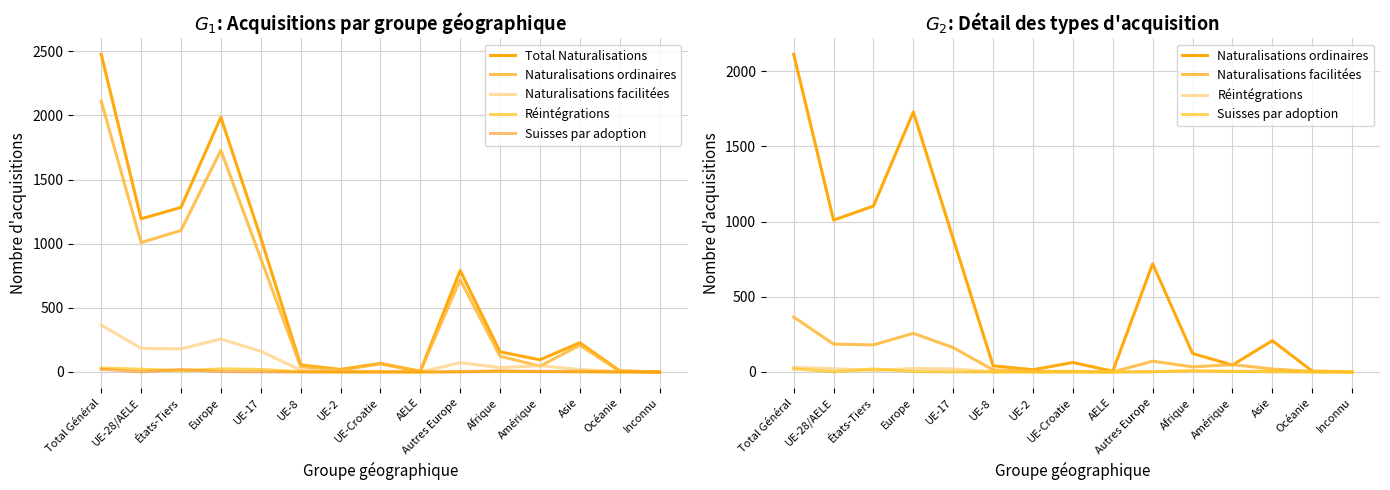

True or false: Réintégrations has a value of 16 at Asie.

False